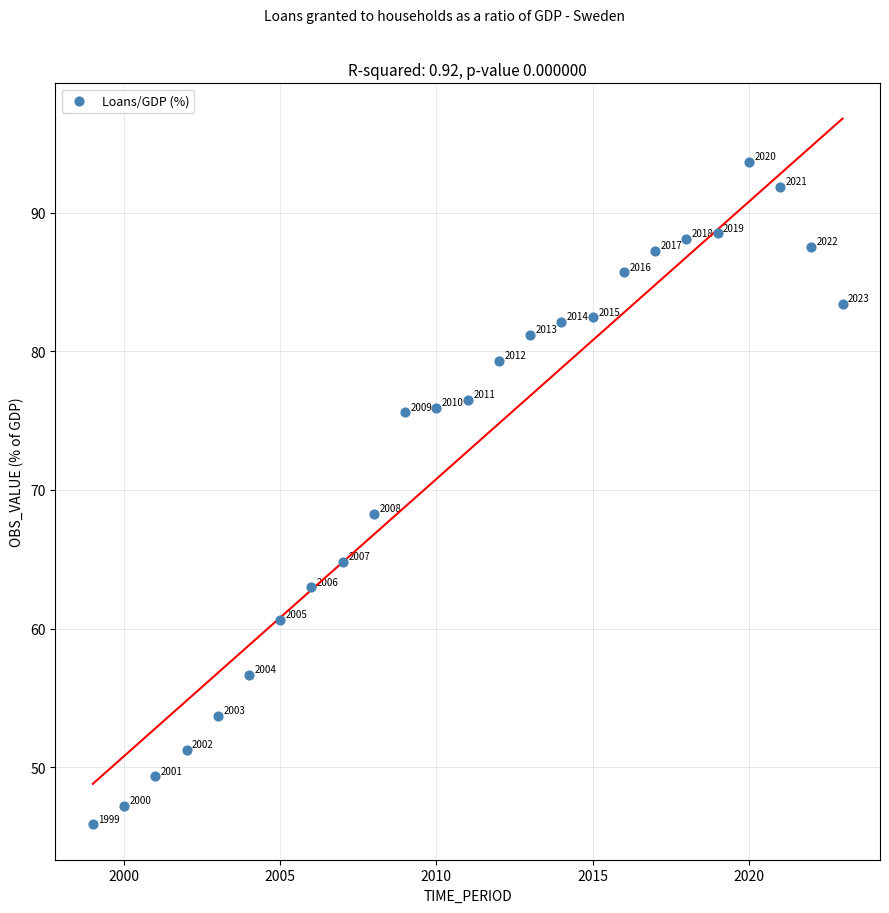

What is the range of Y values (max minus min)?

47.8